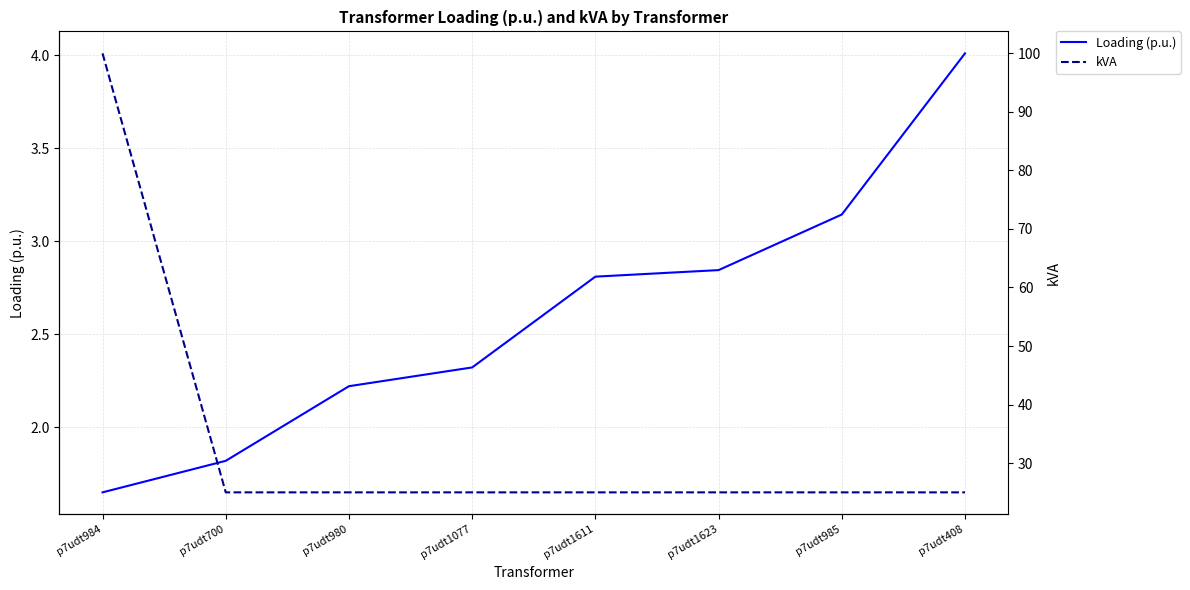

What is the spread (max minus min) of values at p7udt408?

21.0